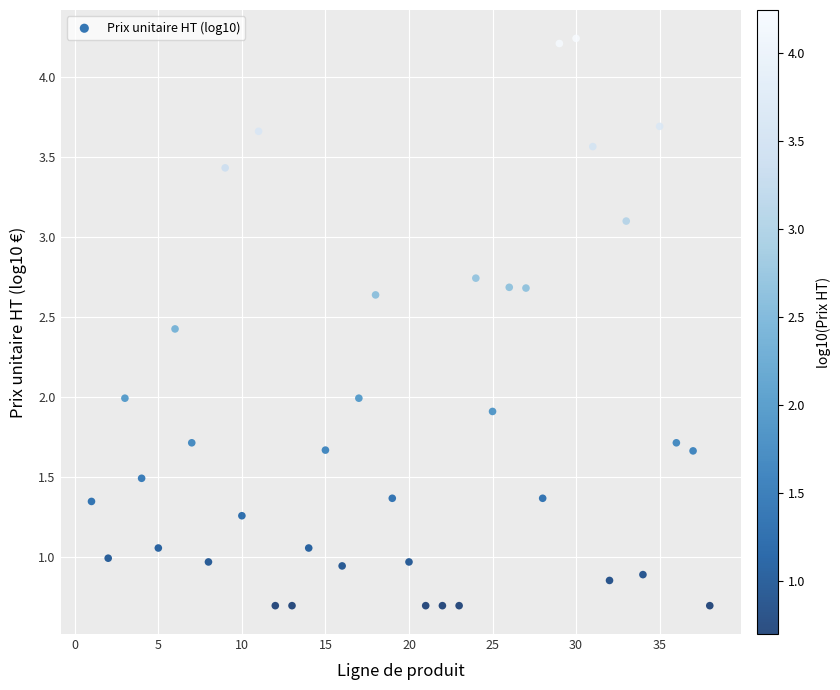

What is the range of Y values (max minus min)?

3.5